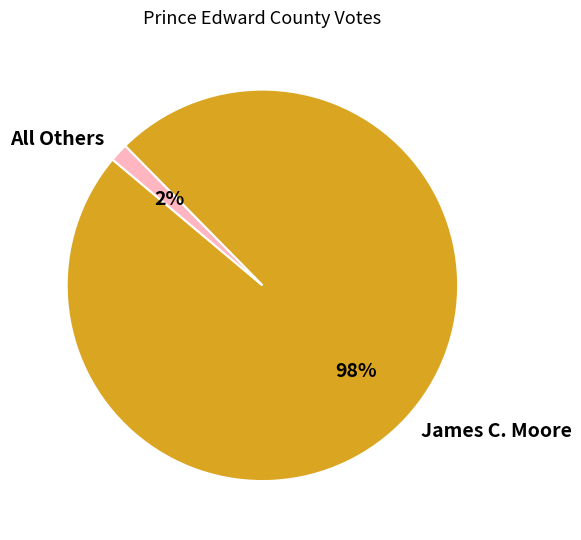

What is the largest slice in the pie chart?

James C. Moore